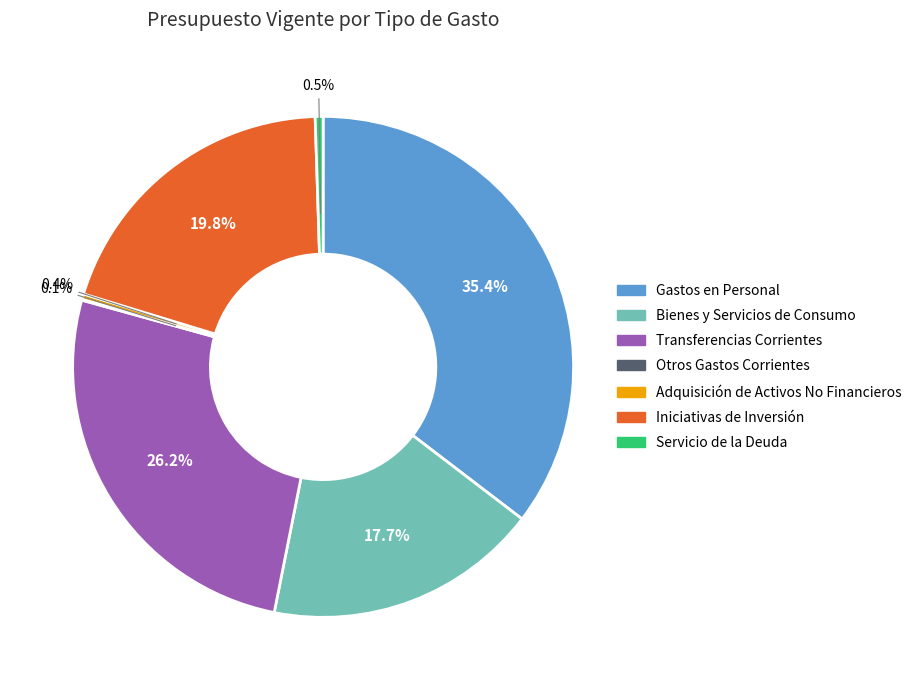

What percentage do Transferencias Corrientes and Iniciativas de Inversión together represent?

46.0%